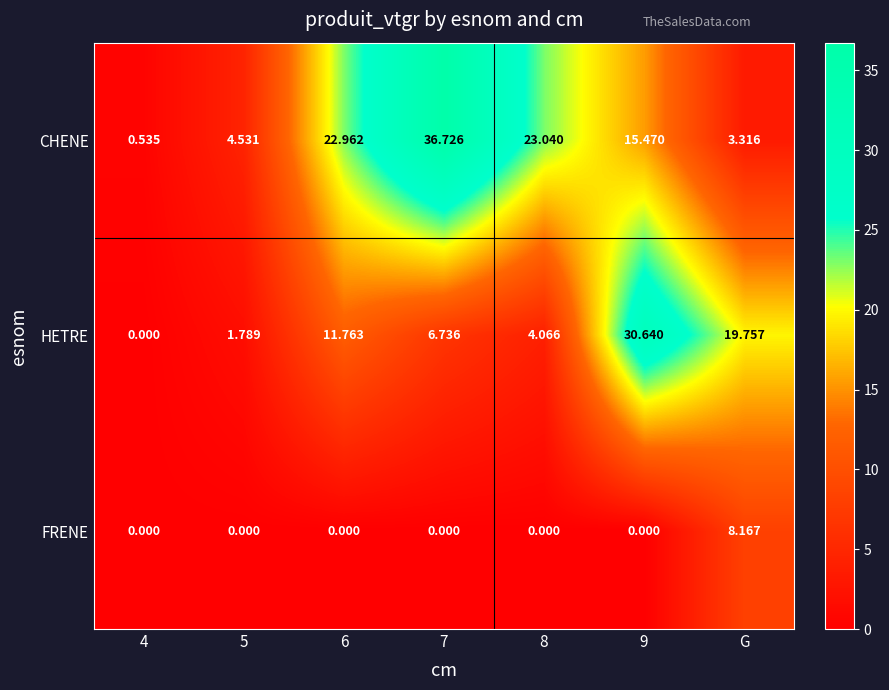

At which label does FRENE reach its peak?

G